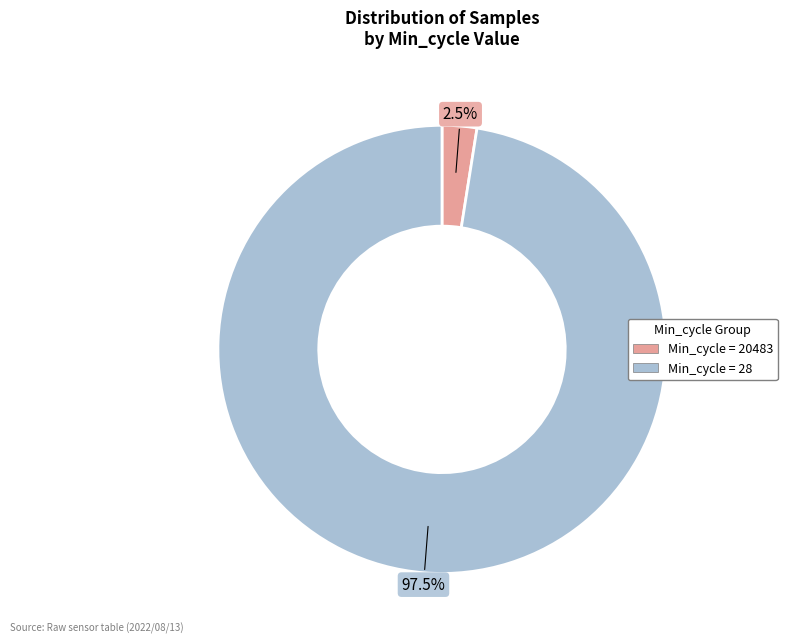

Is there a majority slice in this chart?

Yes